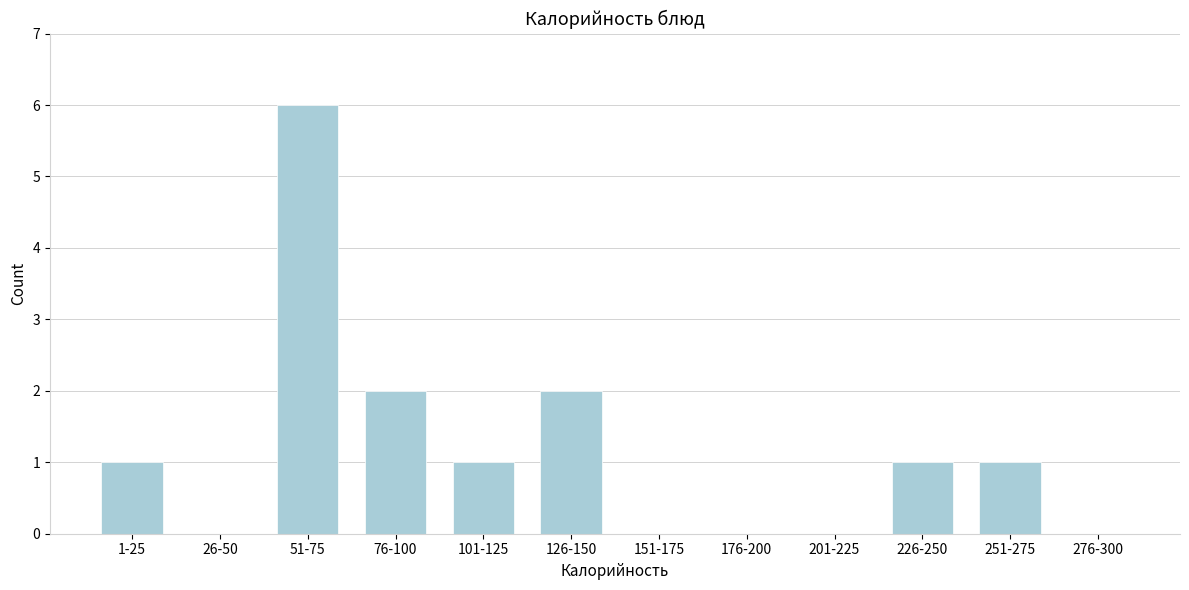

Reading left to right, extract all data points from this chart.

1-25=1	26-50=0	51-75=6	76-100=2	101-125=1	126-150=2	151-175=0	176-200=0	201-225=0	226-250=1	251-275=1	276-300=0